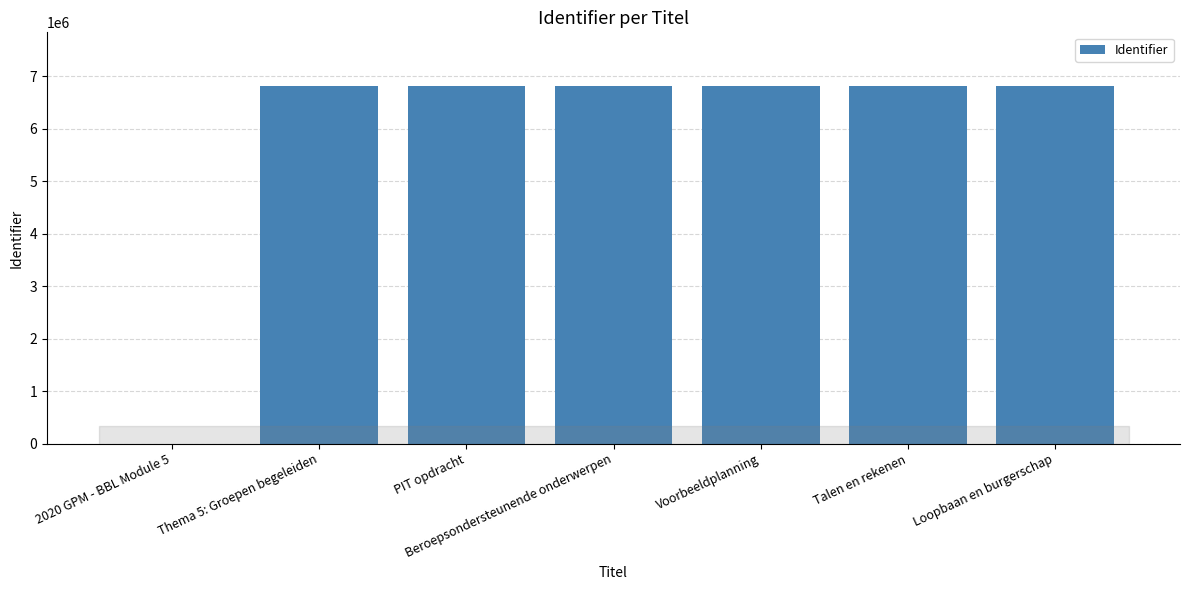

Count the number of categories in the chart.

7